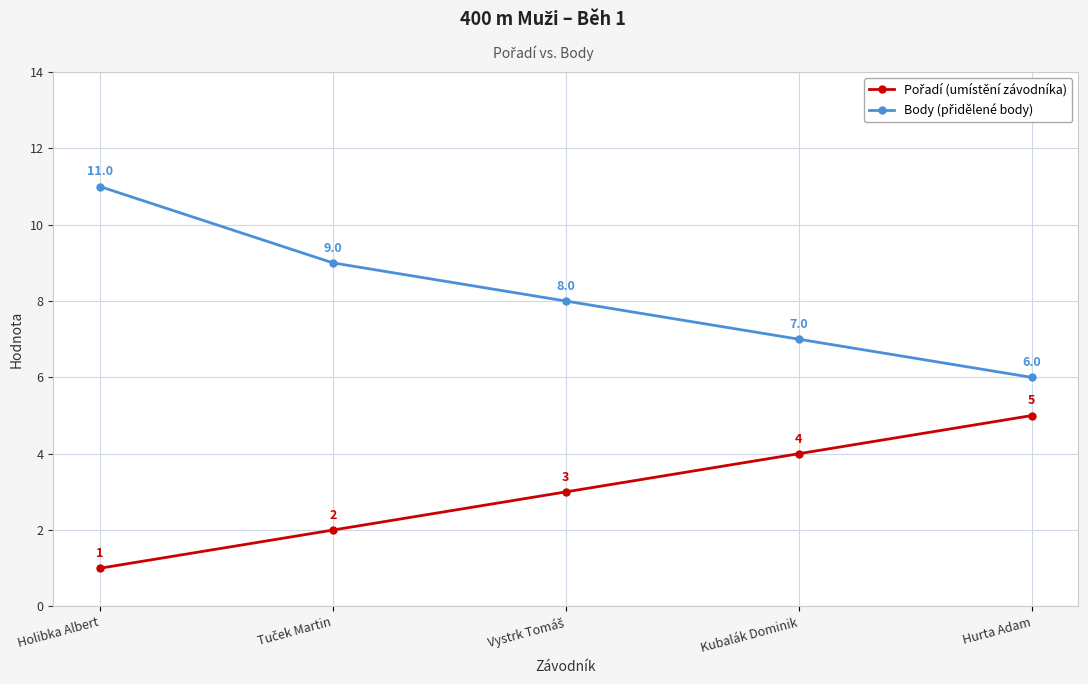

At which category does the chart reach its minimum across all series?

Holibka Albert